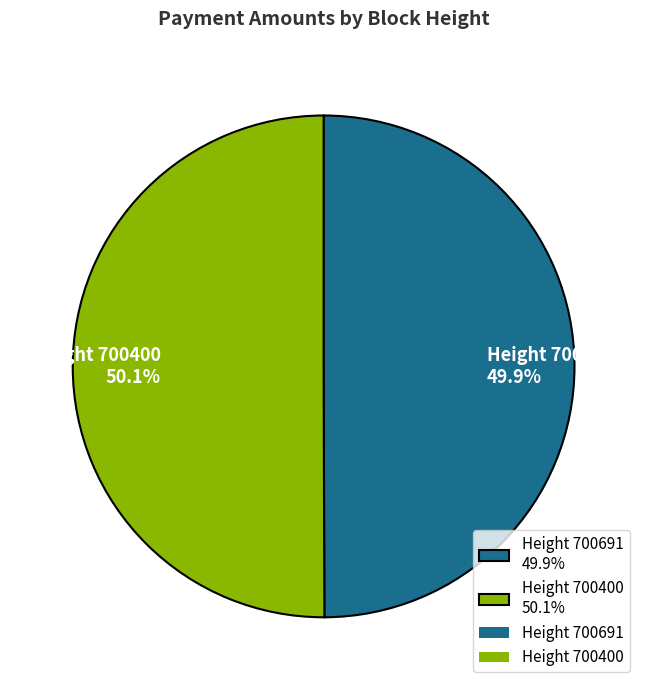

How much of the chart is everything except Height 700400 50.1%?

49.9%